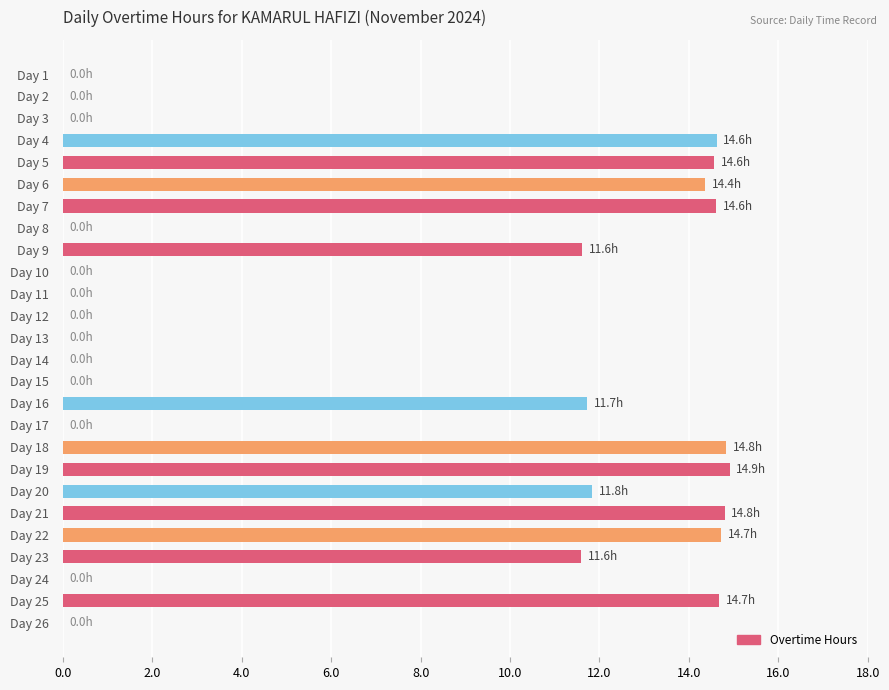

How many data points does each series have?

26